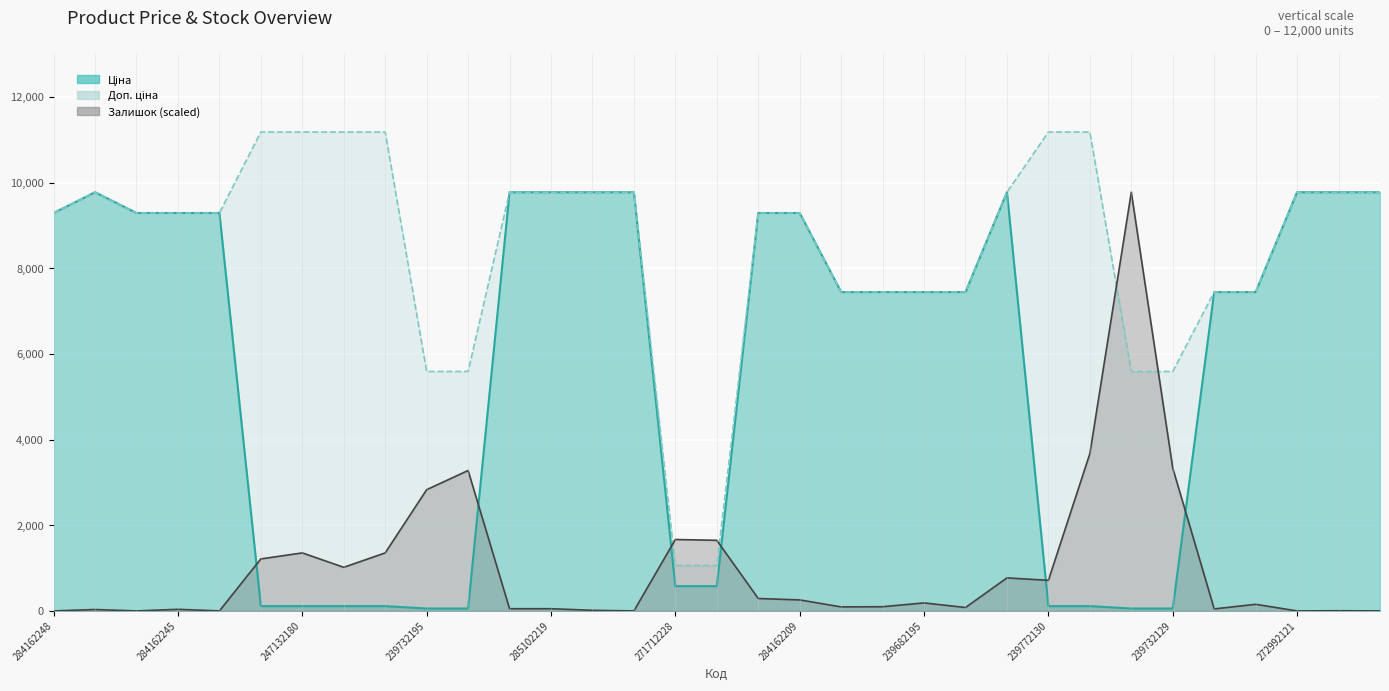

Which category has the lowest value across all series?

284162248